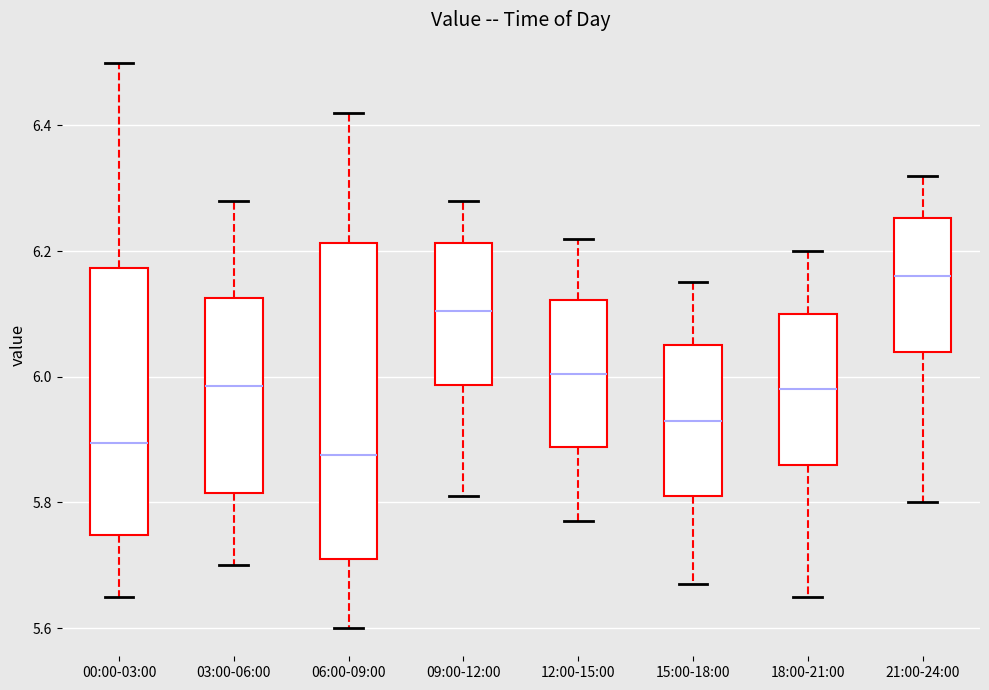

Which box has the highest median line?

21:00-24:00